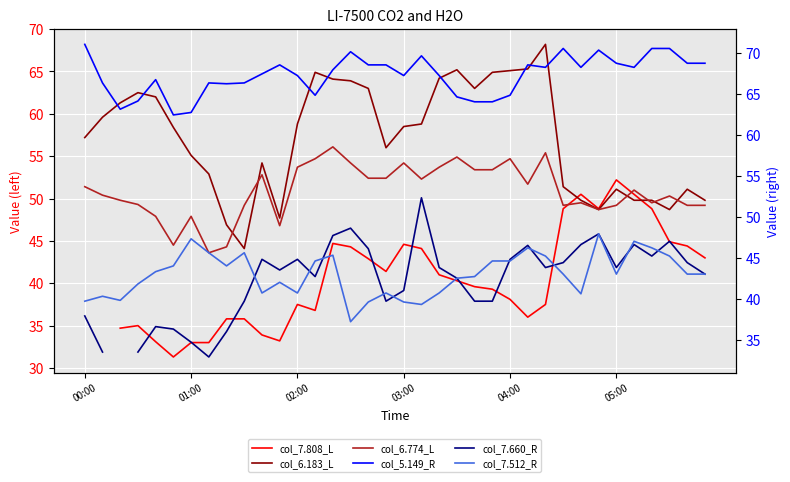

True or false: series_7.660_R and series_5.149_R intersect in this chart.

False